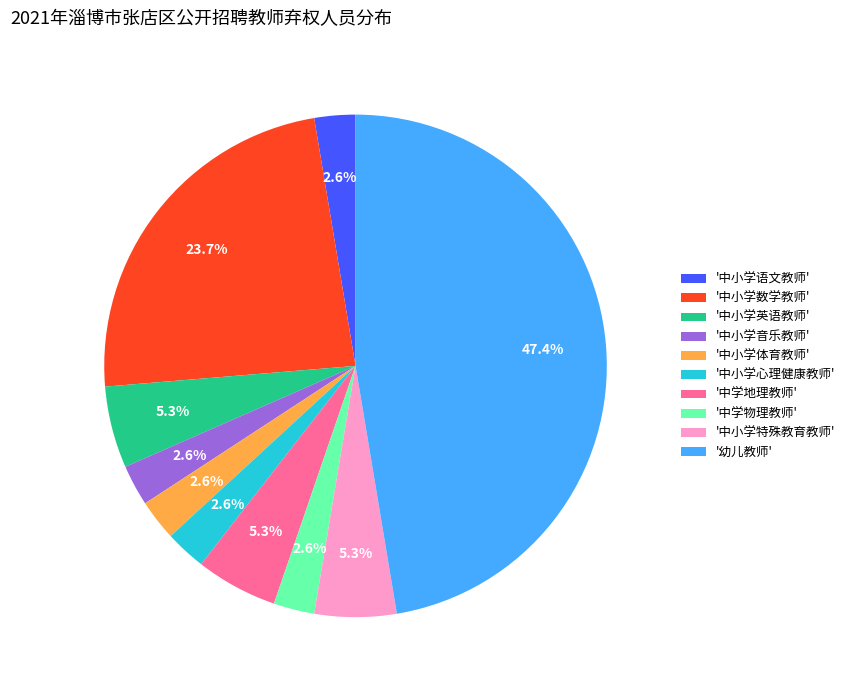

Do '中学物理教师' and '中小学特殊教育教师' together represent more than half of the pie?

No